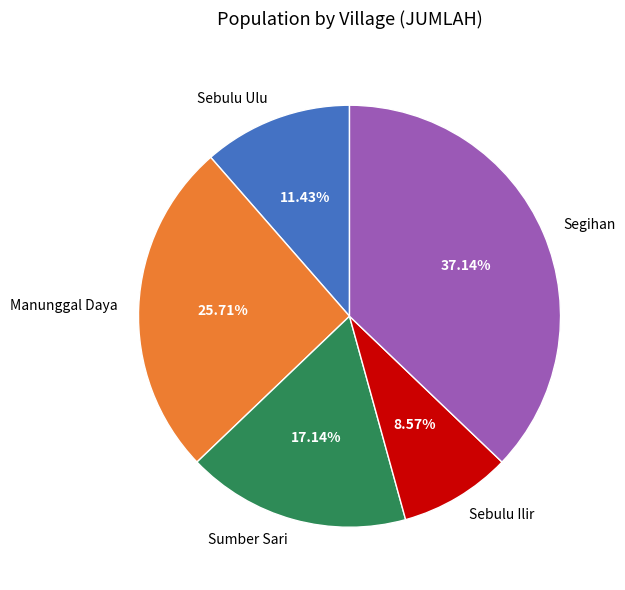

To the nearest percent, what percentage of the pie is Segihan?

37%